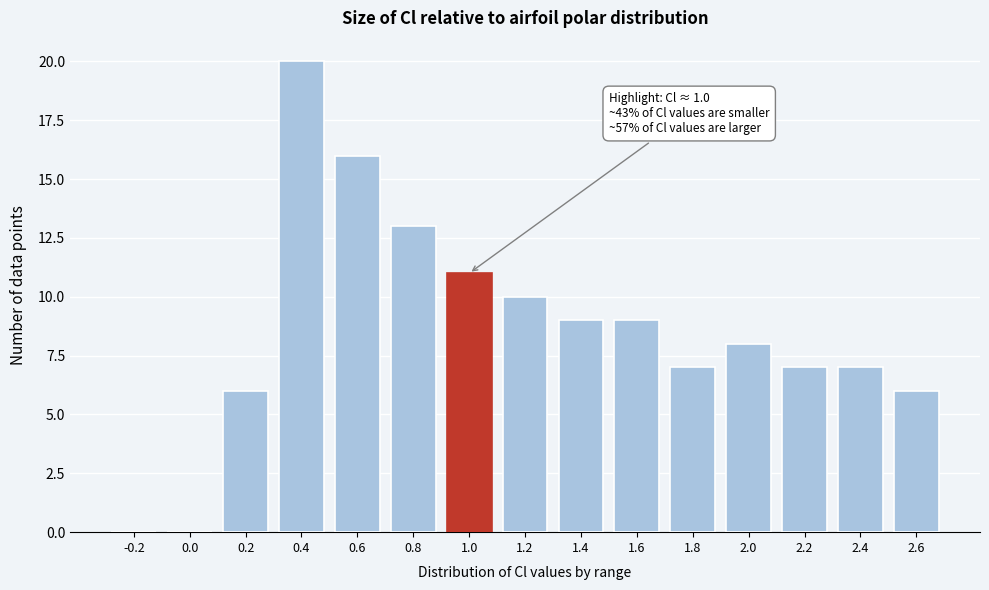

Reading right to left, transcribe all the data shown in this chart.

2.6=6	2.4=7	2.2=7	2.0=8	1.8=7	1.6=9	1.4=9	1.2=10	1.0=11	0.8=13	0.6=16	0.4=20	0.2=6	0.0=0	-0.2=0